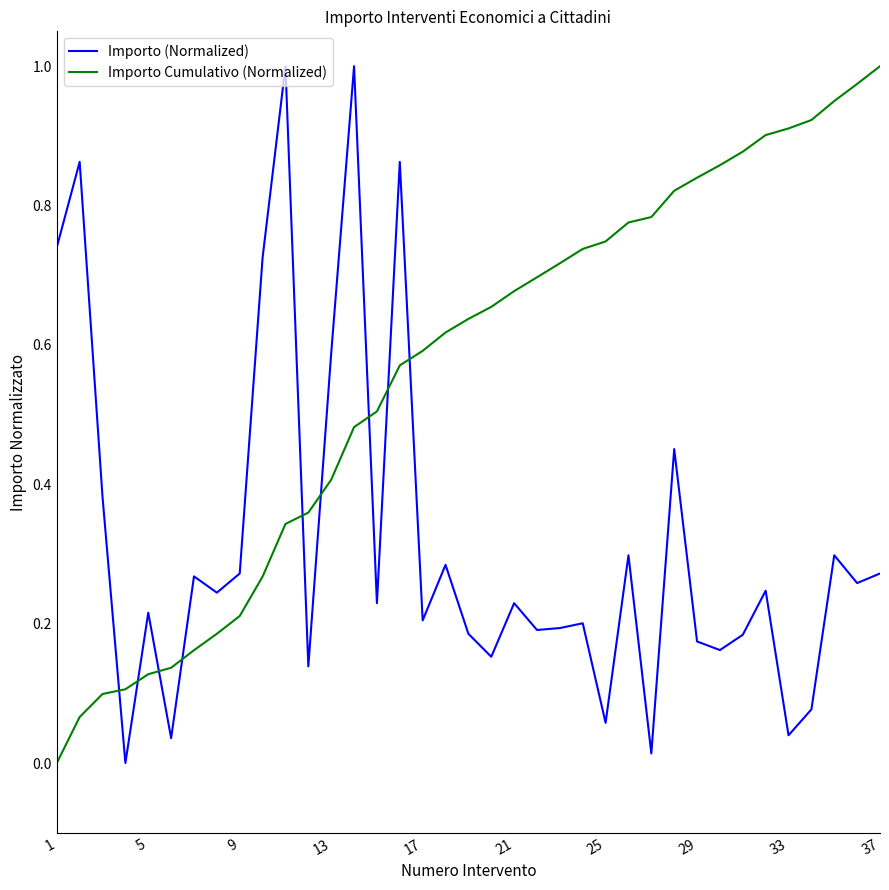

True or false: Importo (Normalized) and Importo Cumulativo (Normalized) intersect in this chart.

True